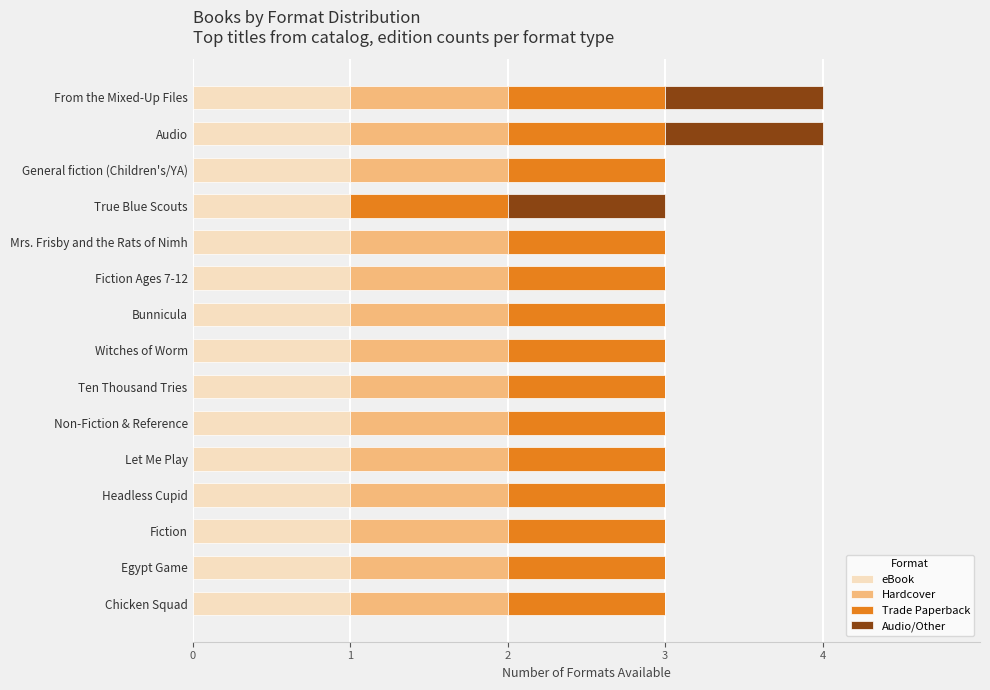

What is the sum of all eBook values?

15